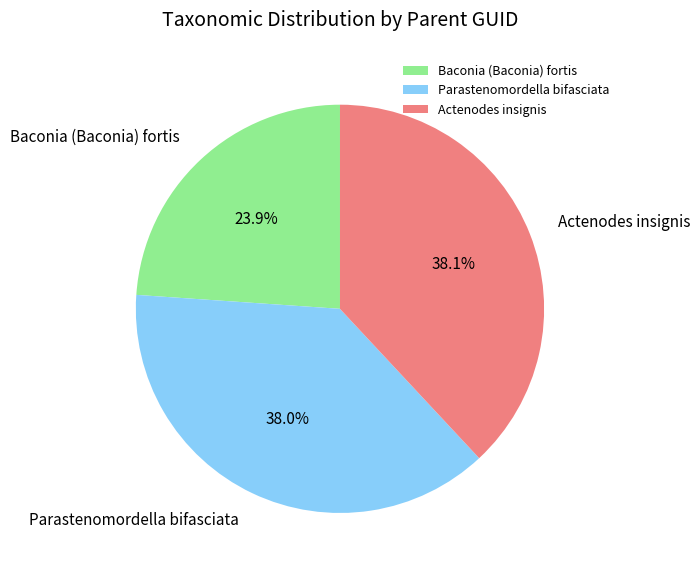

Count the number of slices in the pie.

3